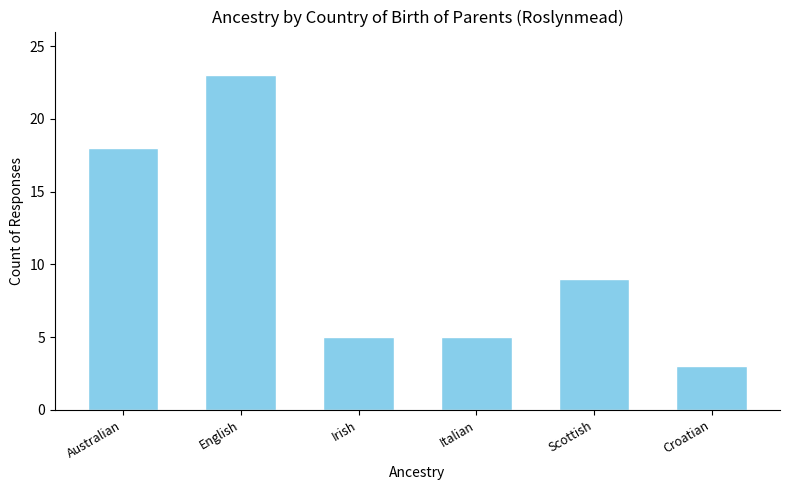

What is the label of the 4th bar from the left?

Italian